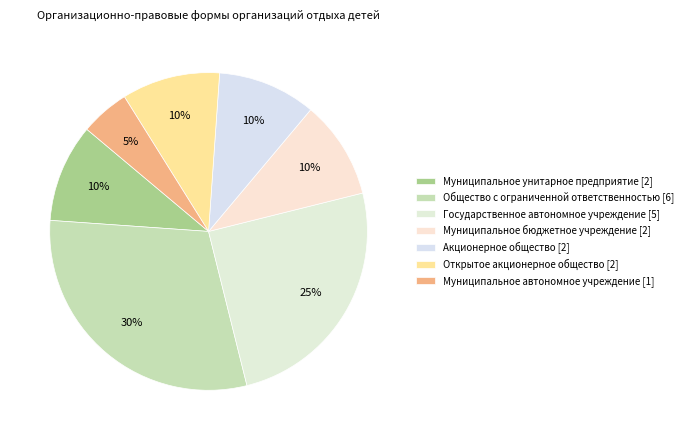

What percentage is the Муниципальное автономное учреждение [1] slice, to the nearest percent?

5%